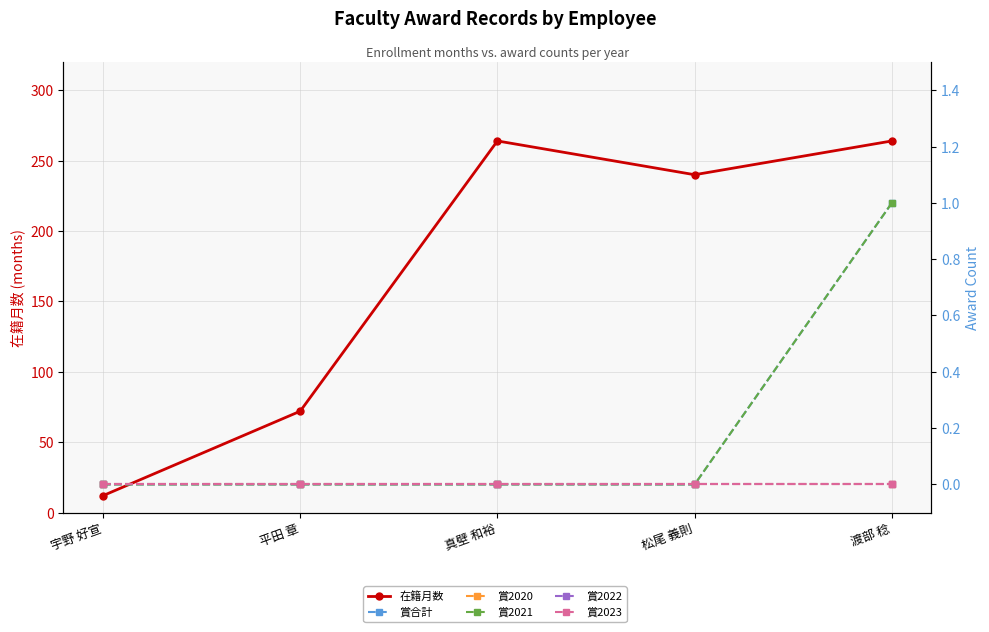

True or false: 賞2021 and 賞2023 intersect in this chart.

False